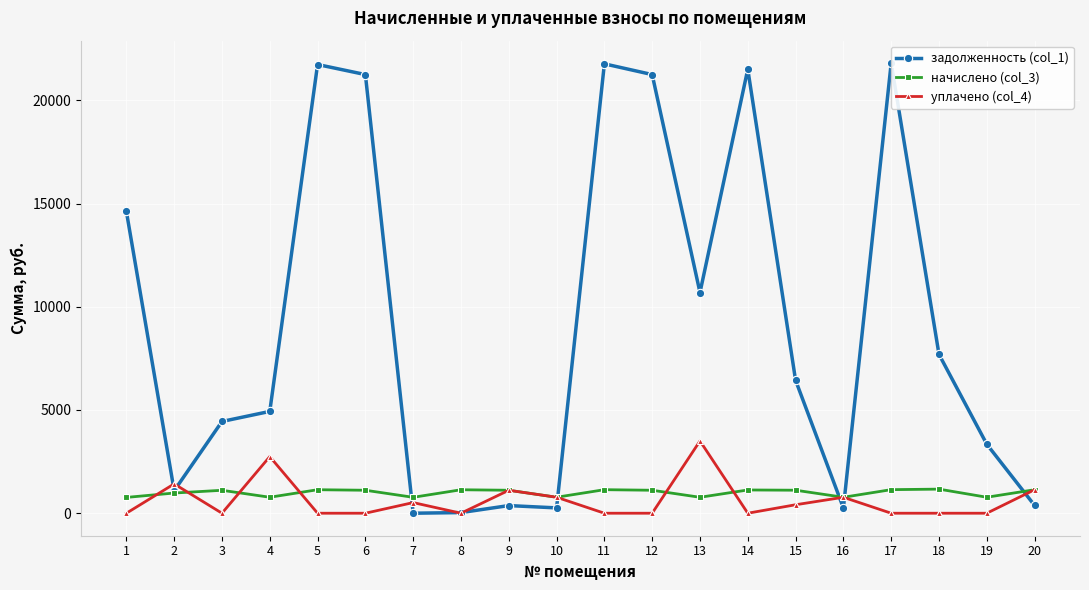

What is the value of the начислено (col_3) point at the 1st from the left?

765.5